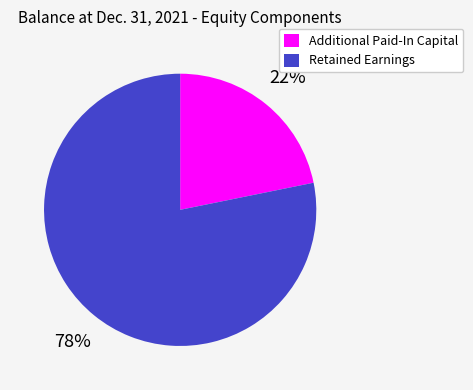

Do Retained Earnings and Additional Paid-In Capital together represent more than half of the pie?

Yes